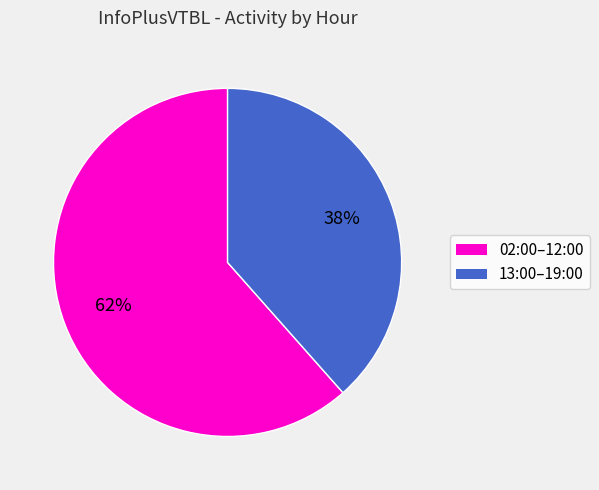

Approximately how many times larger is the value at 13:00–19:00 compared to 02:00–12:00?

0.6